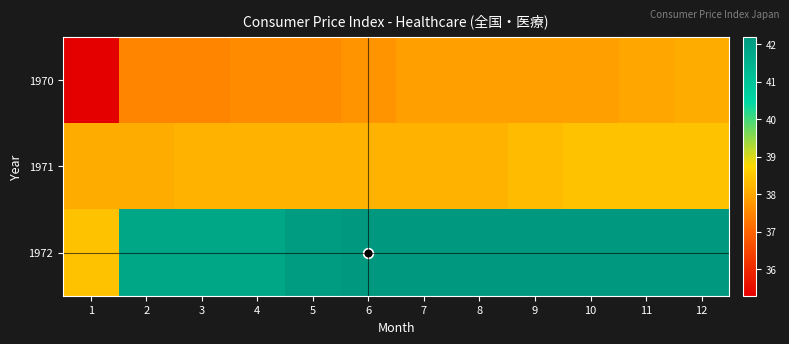

Between 6 and 10, which series saw the biggest shift?

1970